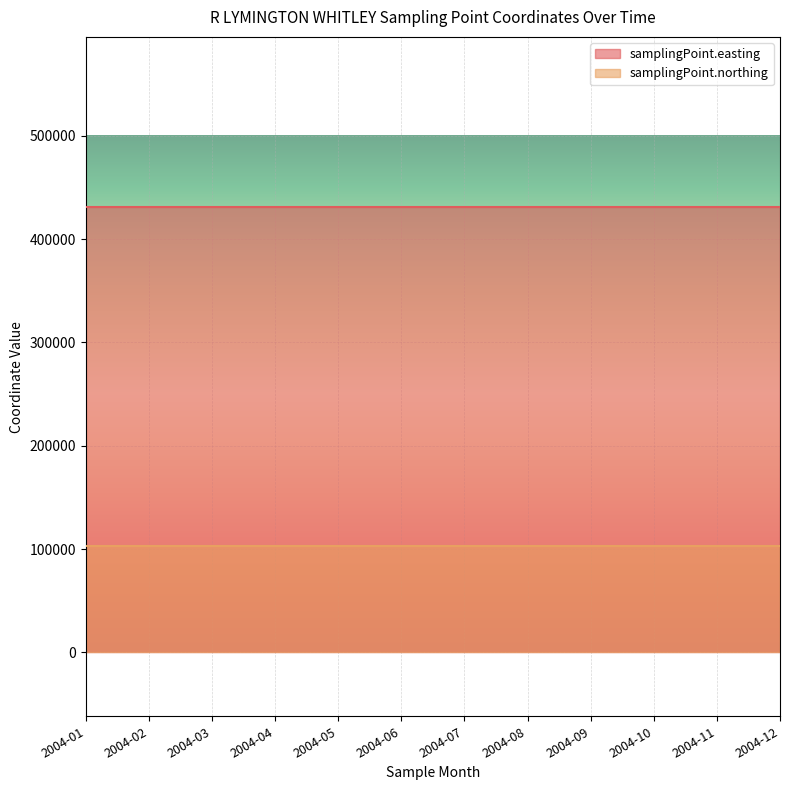

List the labels in order of samplingPoint.easting value, largest first.

2004-01, 2004-02, 2004-03, 2004-04, 2004-05, 2004-06, 2004-07, 2004-08, 2004-09, 2004-10, 2004-11, 2004-12